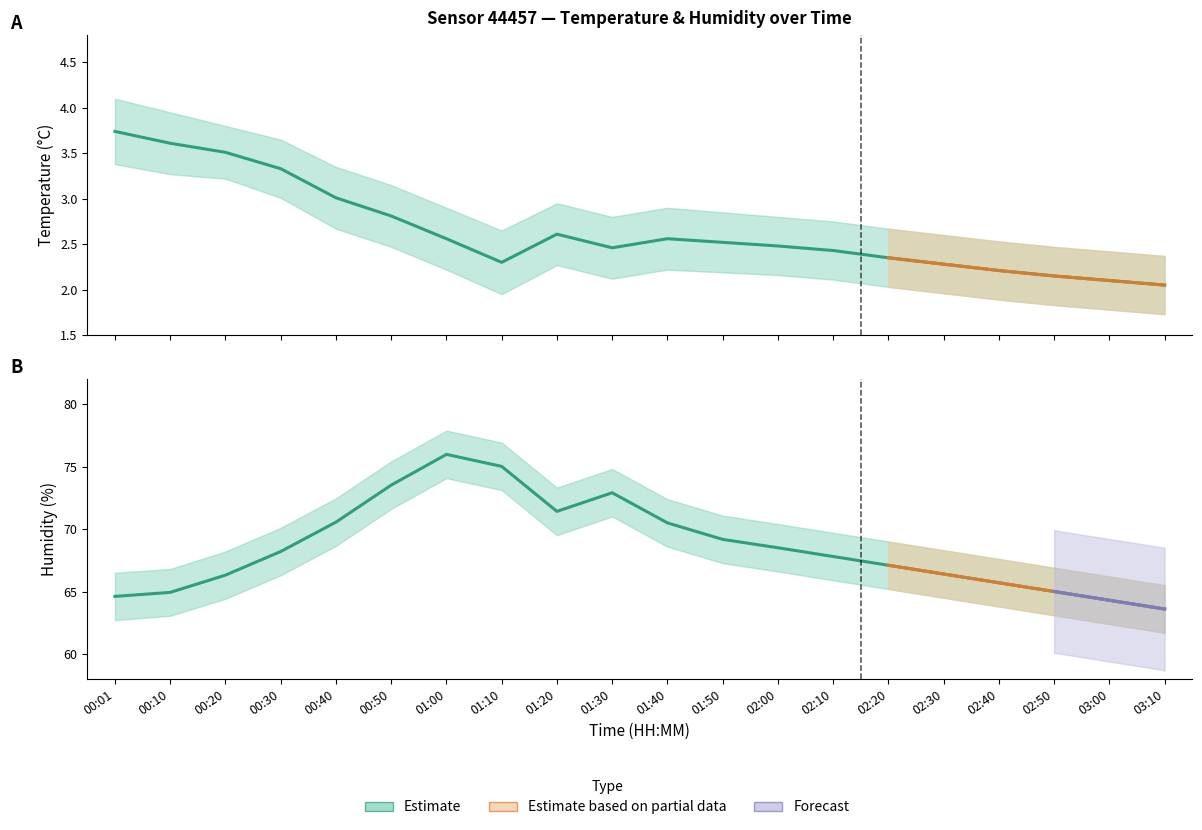

What is the value of the temp_lower point at the 1st from the left?

3.4